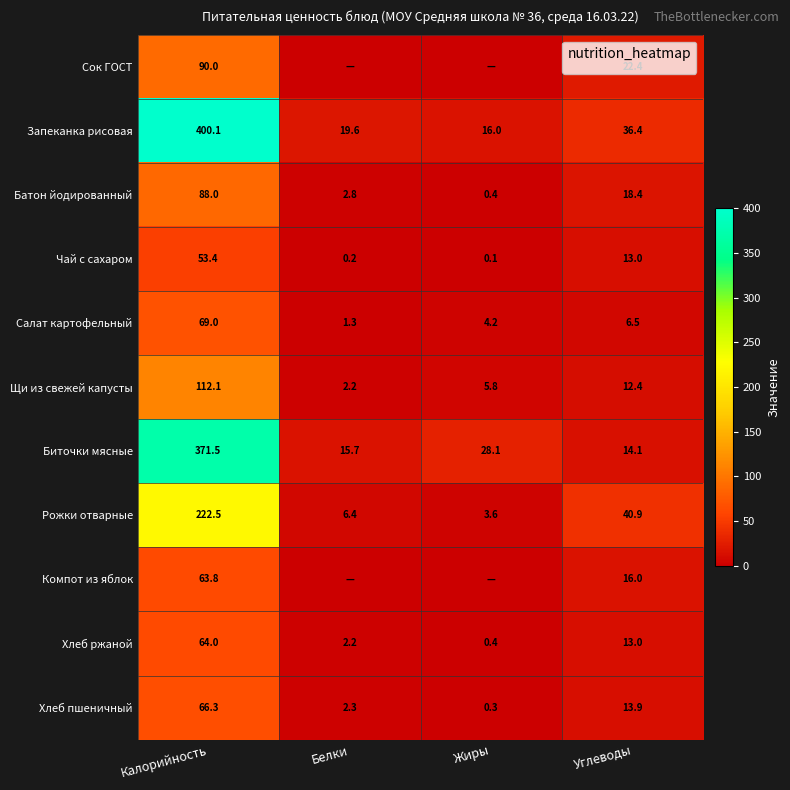

Which series changed the most between Калорийность and Углеводы?

Запеканка рисовая